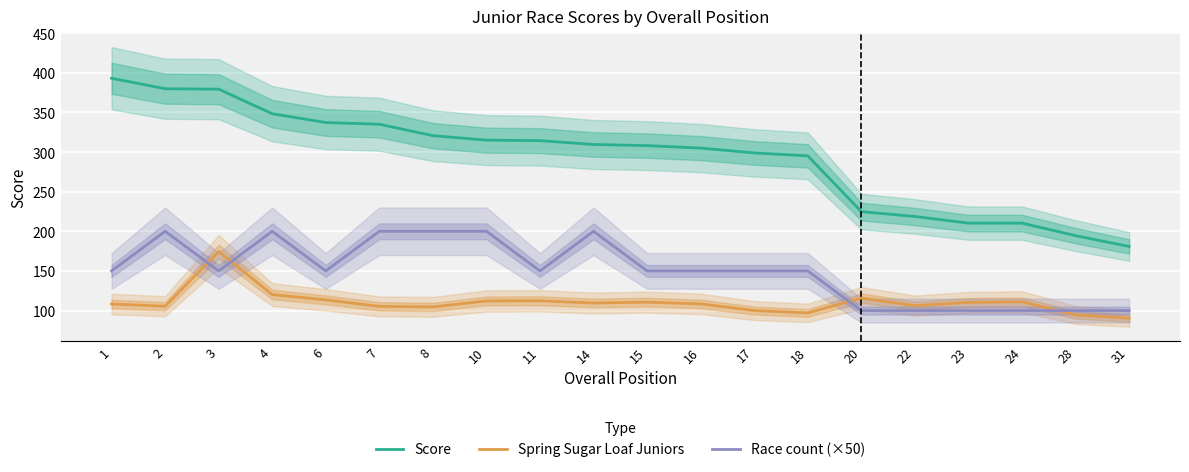

How many values in the Spring Sugar Loaf Juniors series exceed 109?

10